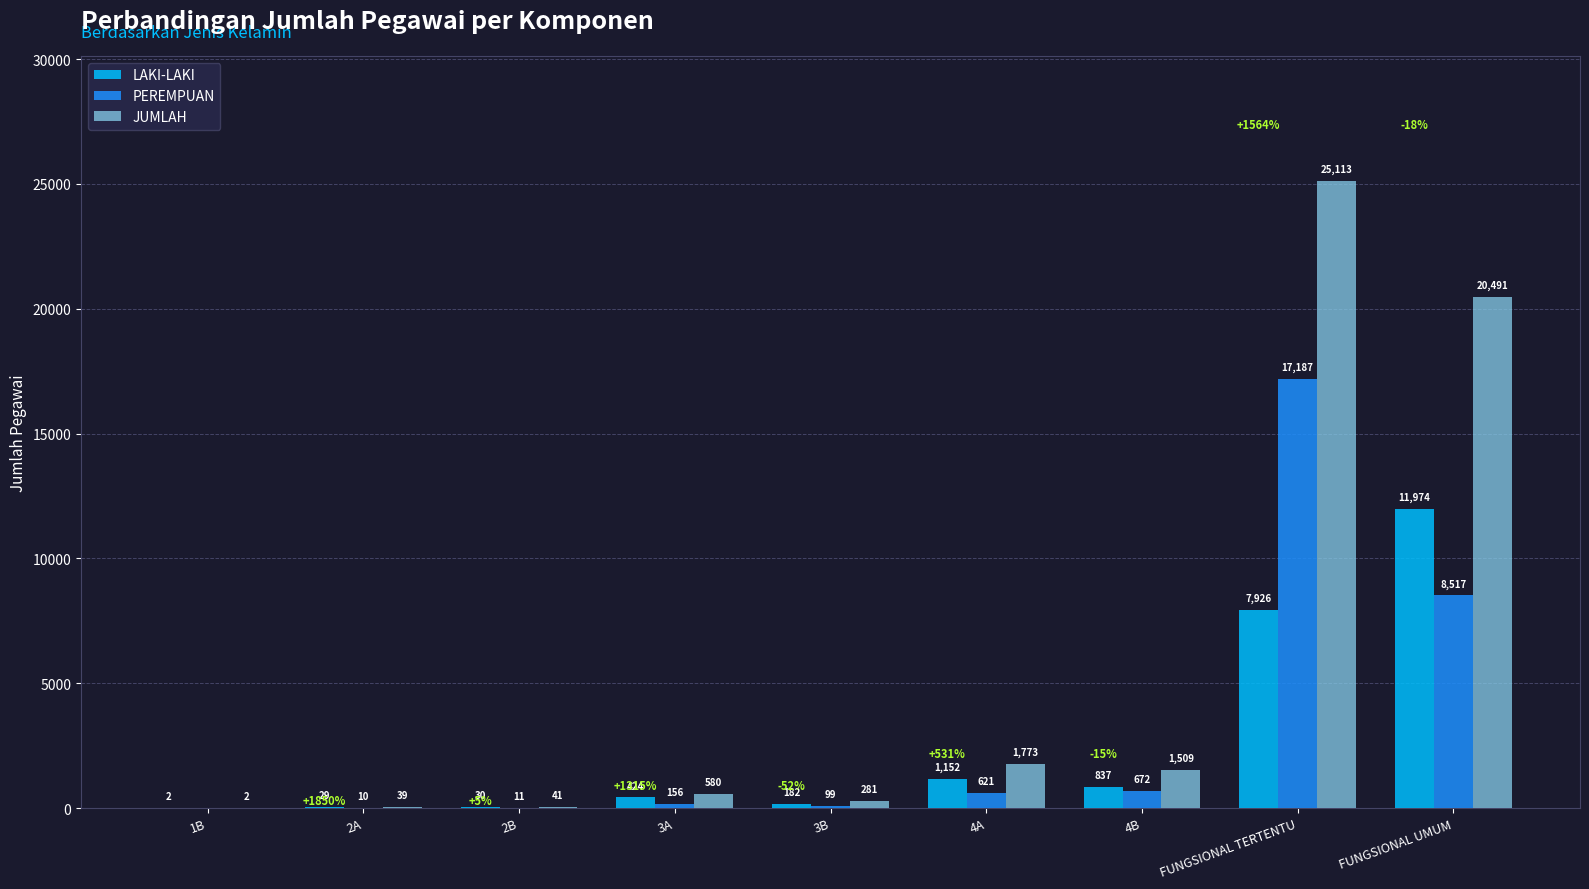

Are the bars grouped side by side (vs. stacked)?

Yes